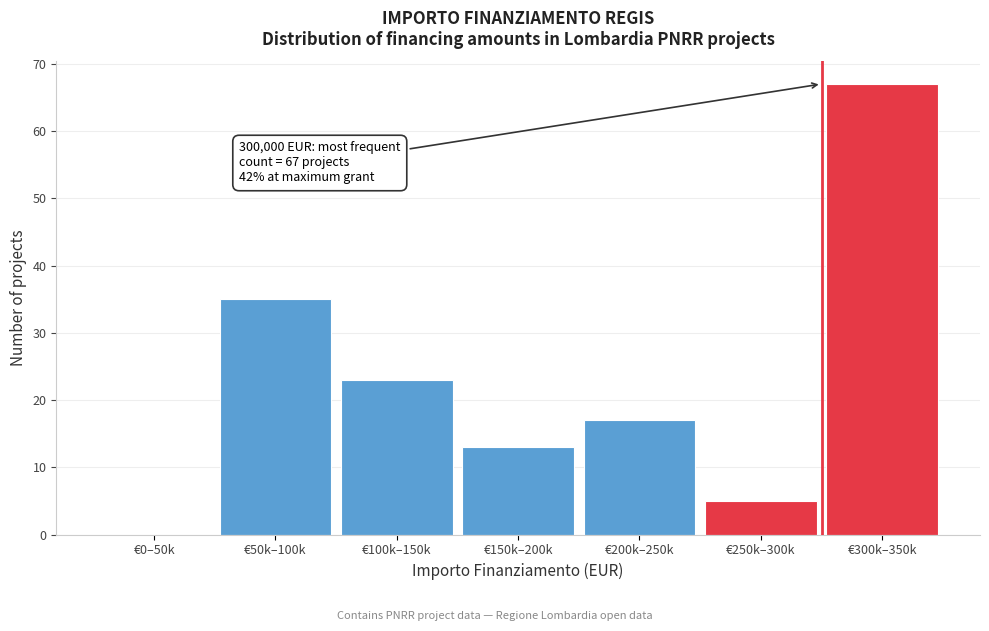

Reading left to right, what are all the values shown in this chart?

€0–50k=0	€50k–100k=35	€100k–150k=23	€150k–200k=13	€200k–250k=17	€250k–300k=5	€300k–350k=67